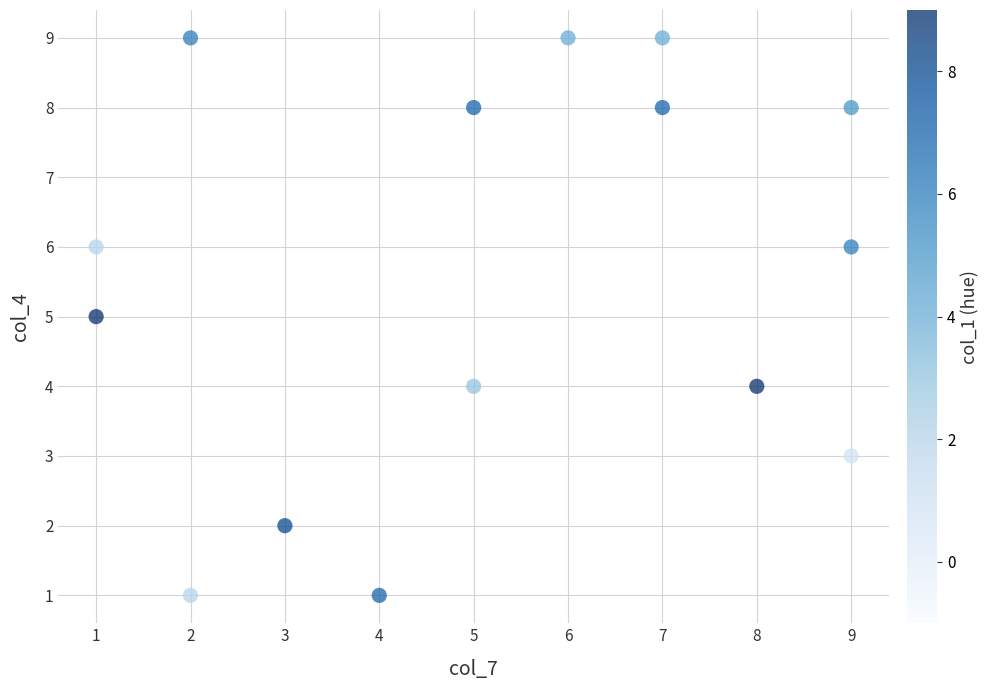

List the coordinates of all points as (Y, X) pairs, reading left to right.

(6, 1)  (5, 1)  (9, 2)  (1, 2)  (2, 3)  (1, 4)  (8, 5)  (4, 5)  (9, 6)  (9, 7)  (8, 7)  (4, 8)  (3, 9)  (8, 9)  (6, 9)